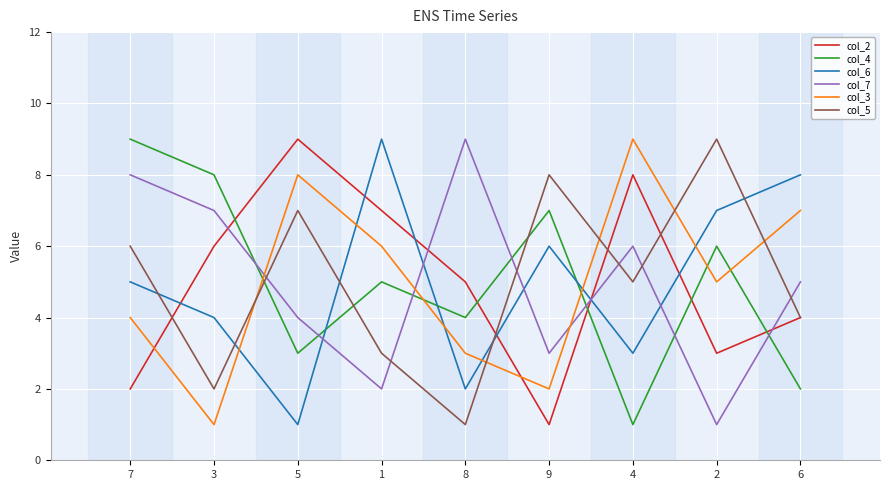

Which series changed the most between 3 and 4?

col_3